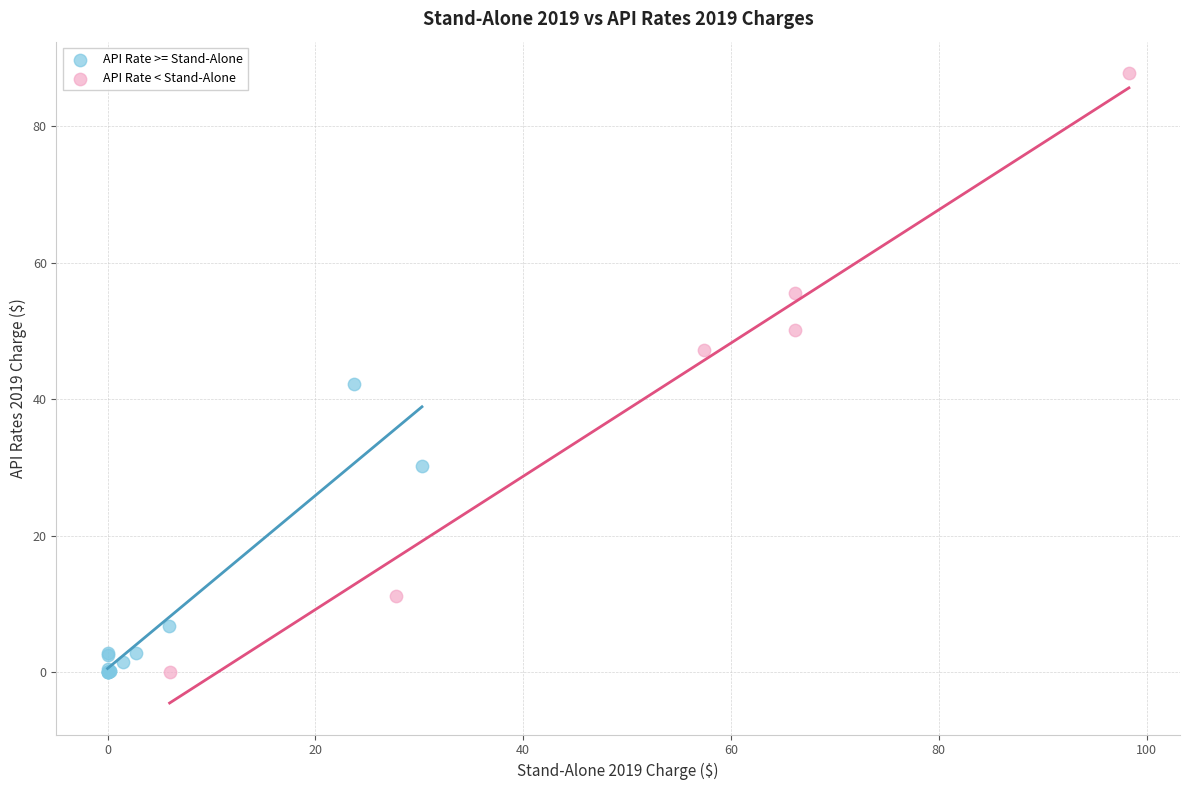

Which series reaches the maximum Y coordinate?

API Rate < Stand-Alone